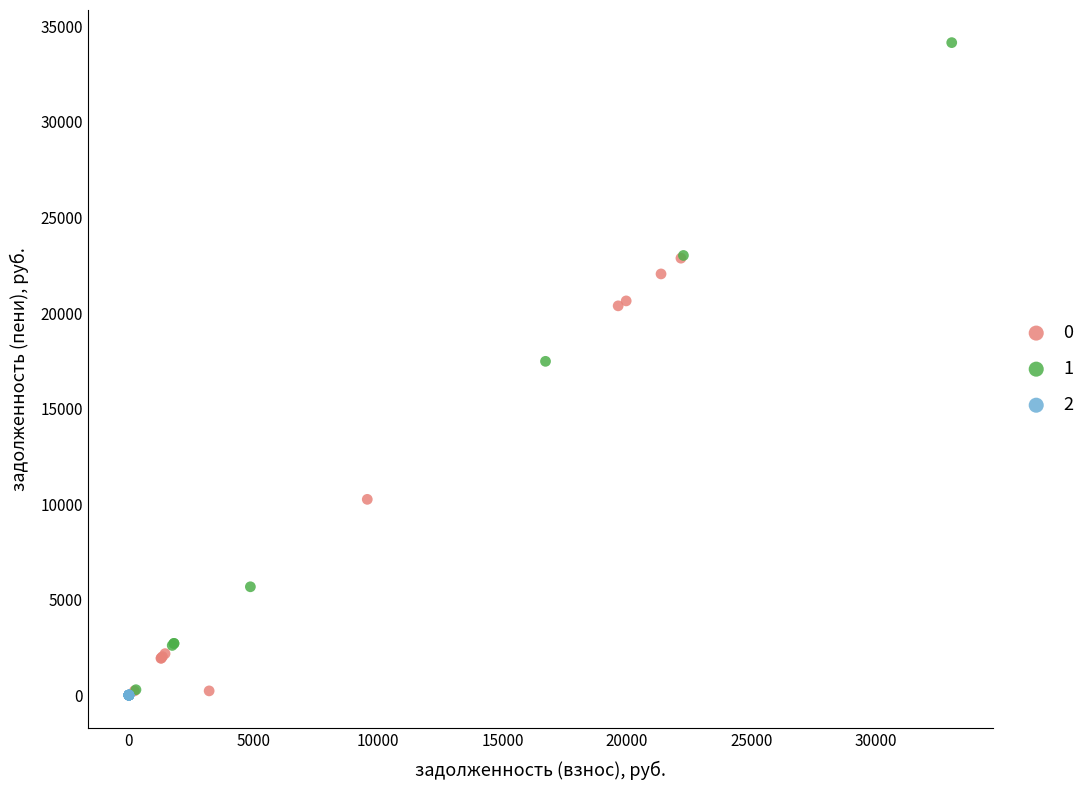

What are all the series names shown in the legend?

0, 1, 2